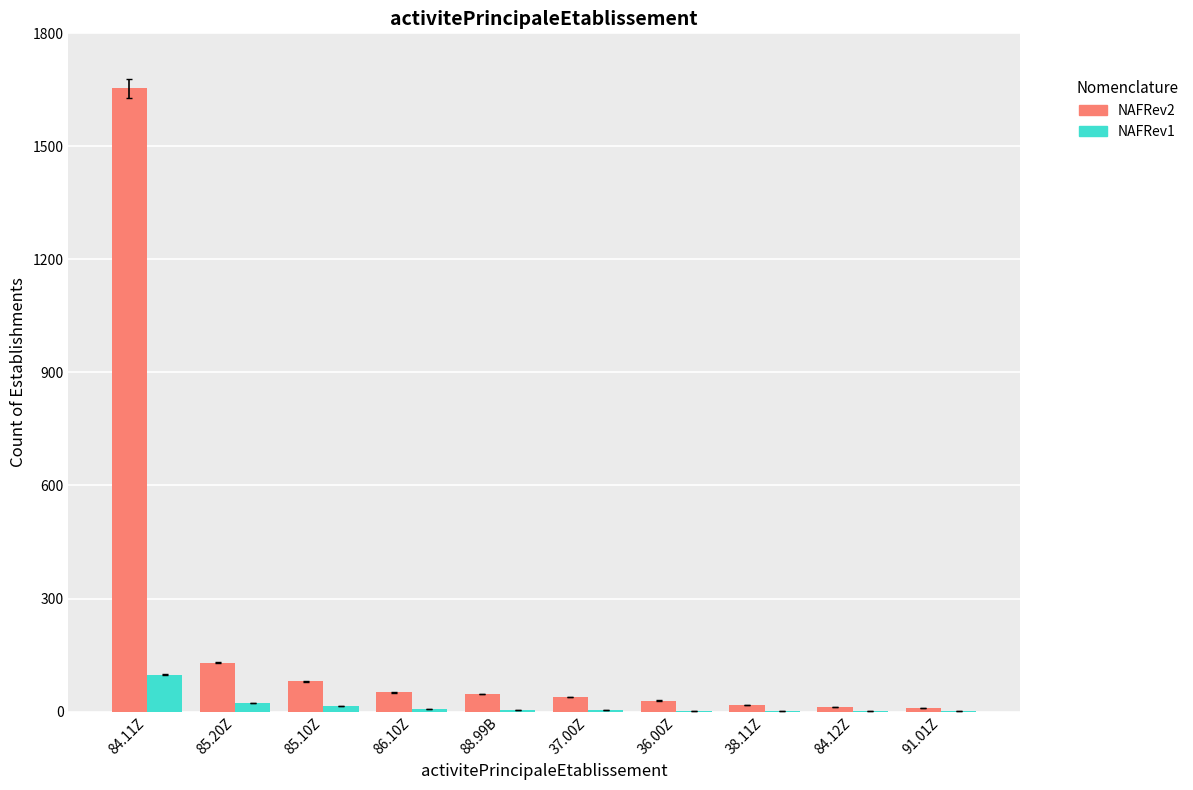

Are the bars grouped side by side (vs. stacked)?

Yes